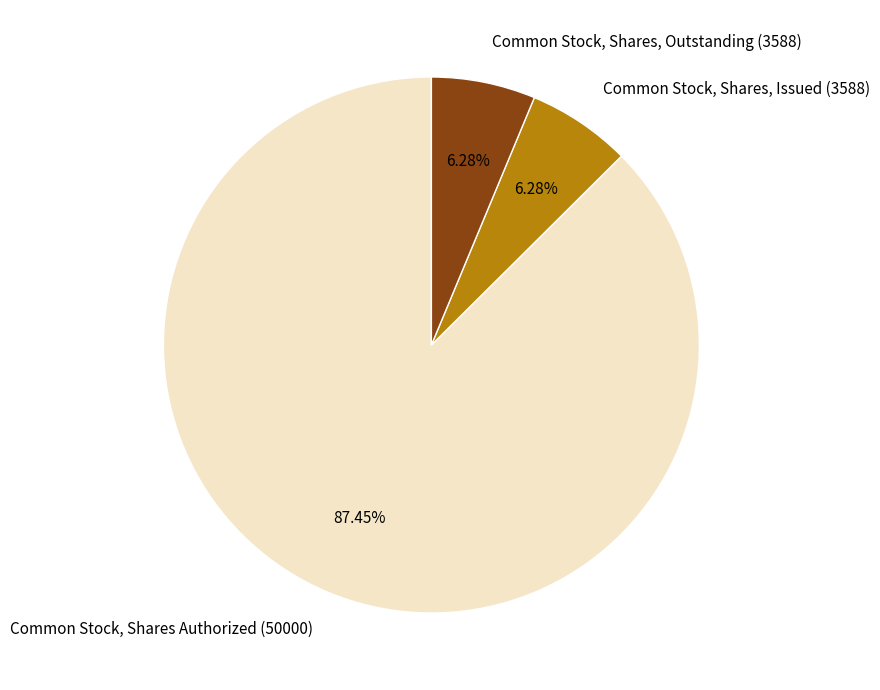

Count the number of slices in the pie.

3